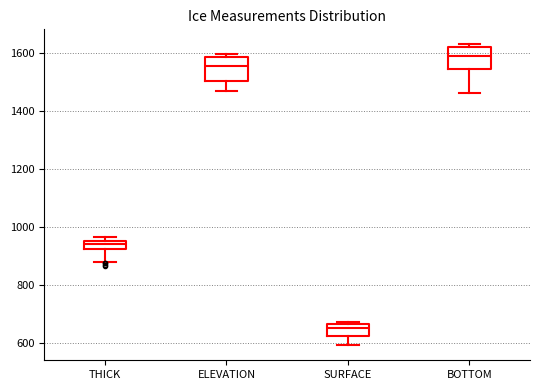

Which box has the lowest median line?

SURFACE